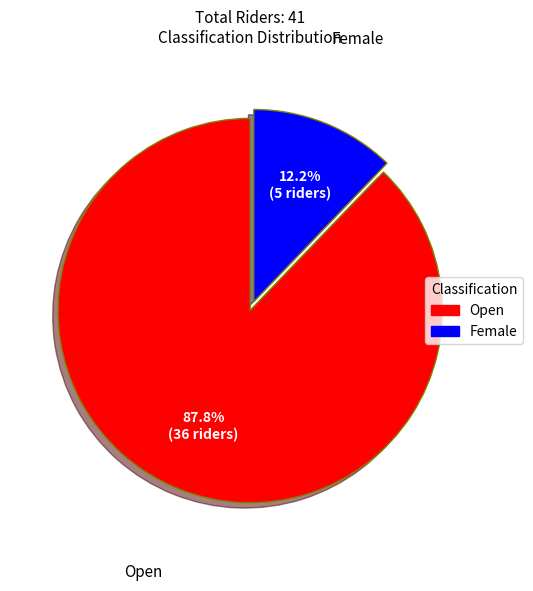

To the nearest percent, what portion does Female represent?

12%